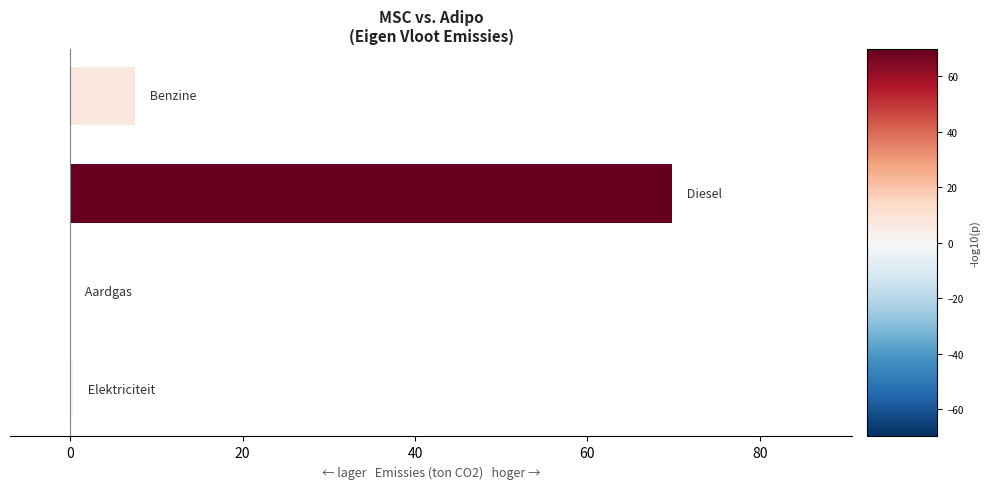

Are the bars grouped side by side (vs. stacked)?

No